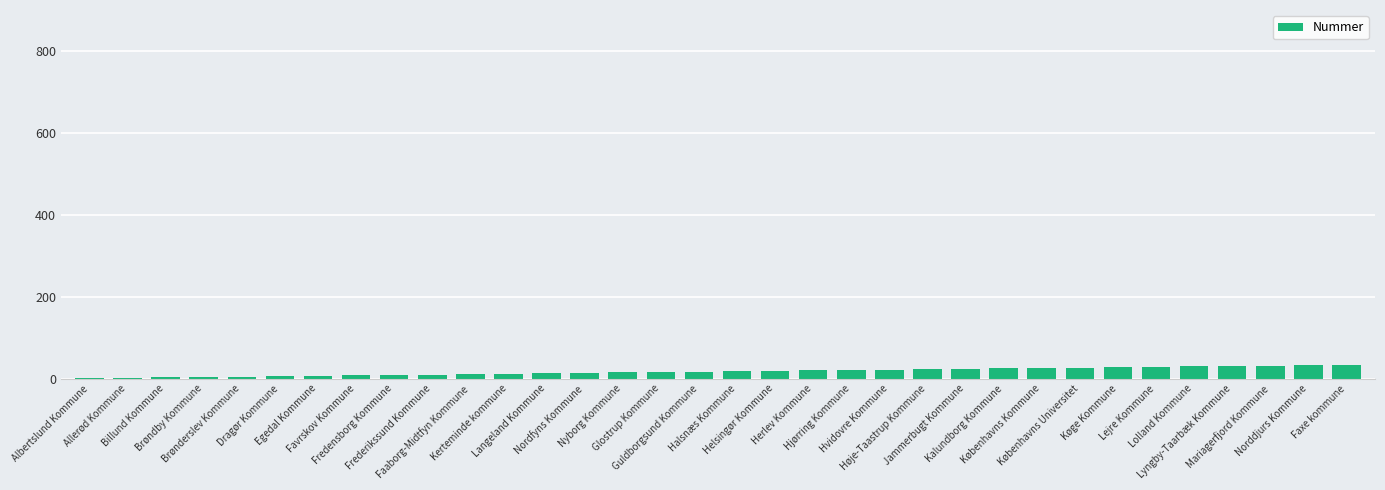

What is the maximum value shown in the chart?

34